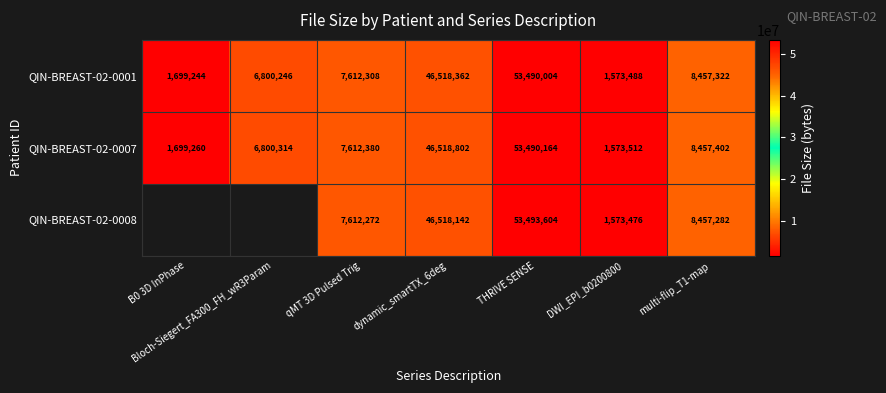

At how many categories does at least one series exceed 17906299?

2